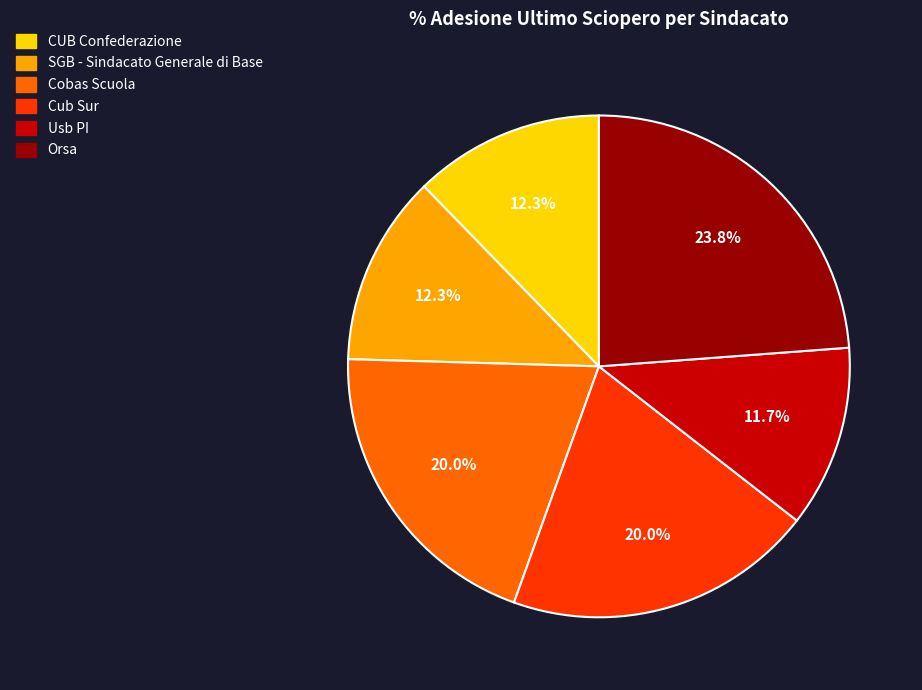

To the nearest percent, what percentage of the pie is Usb PI?

12%